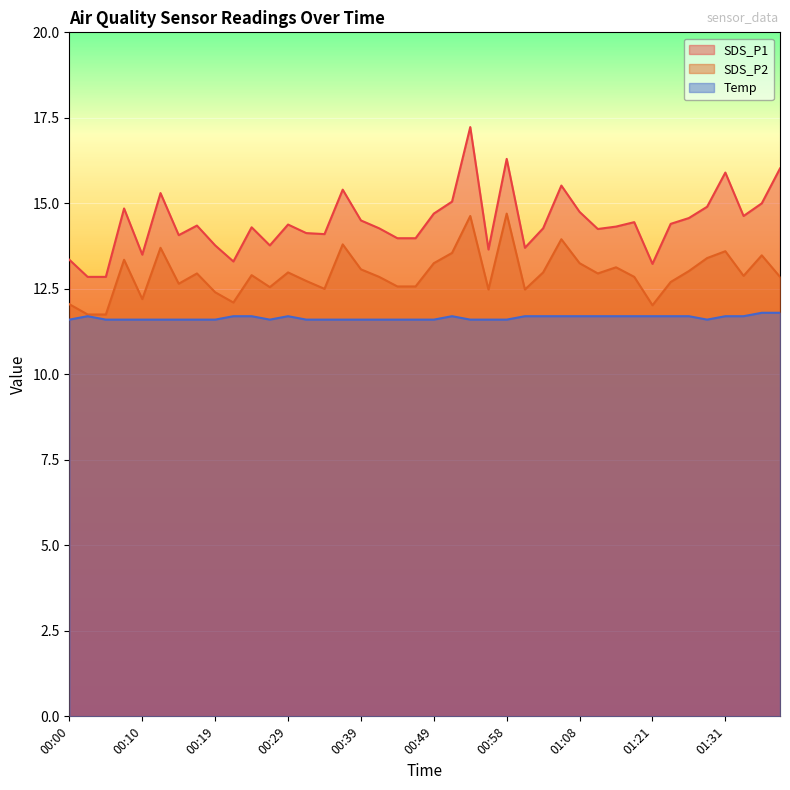

Does the chart display data point markers on the line(s)?

No